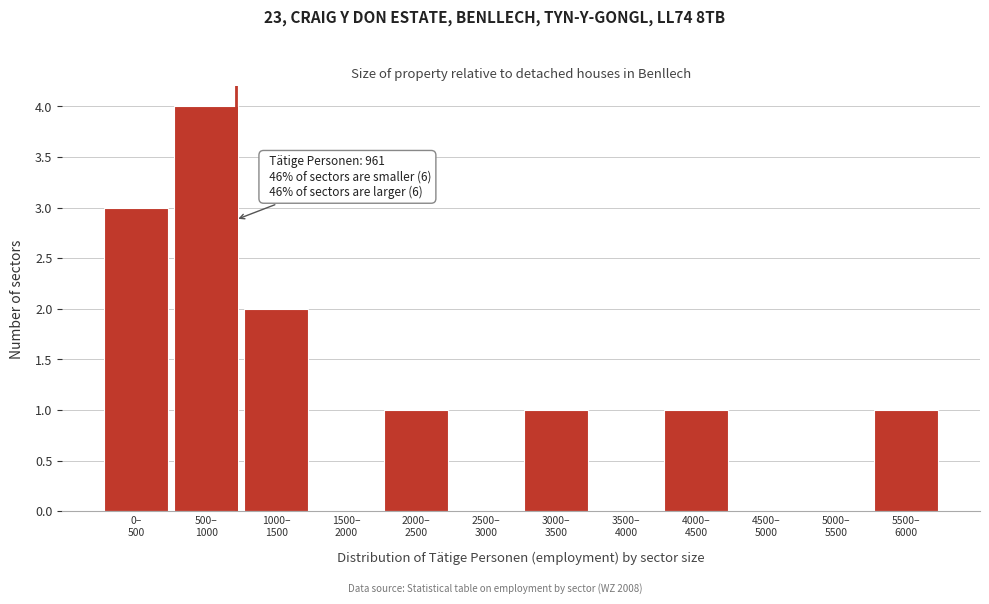

What is the sum of all values?

13